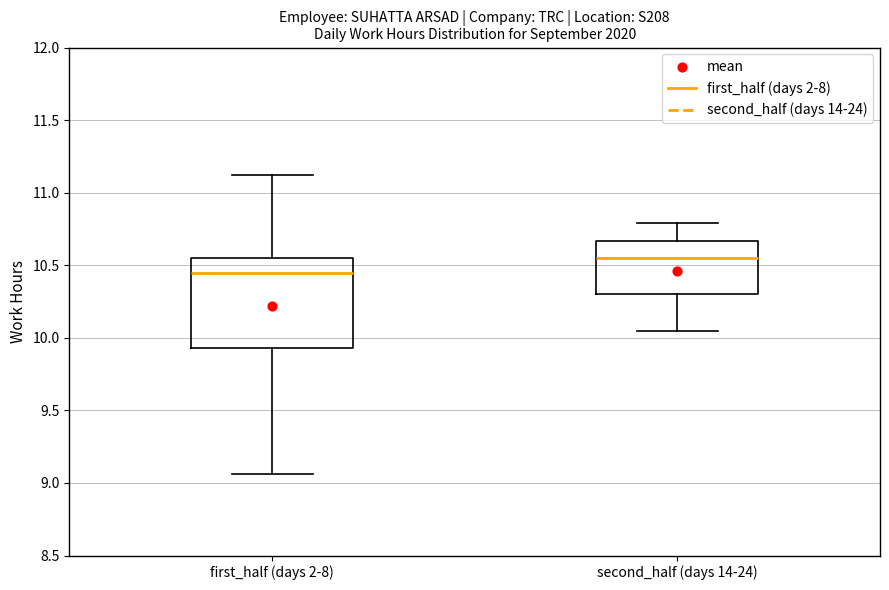

Reading left to right, transcribe this box plot: for each box, give where its median line is, the range the box spans, and where its two whiskers end, as read against the y-axis. The values are not printed on the chart, so give them approximately, as read against the axis.

first_half (days 2-8): median 10.45, box 9.95 to 10.55, whiskers 9.05 to 11.10
second_half (days 14-24): median 10.55, box 10.30 to 10.65, whiskers 10.05 to 10.80